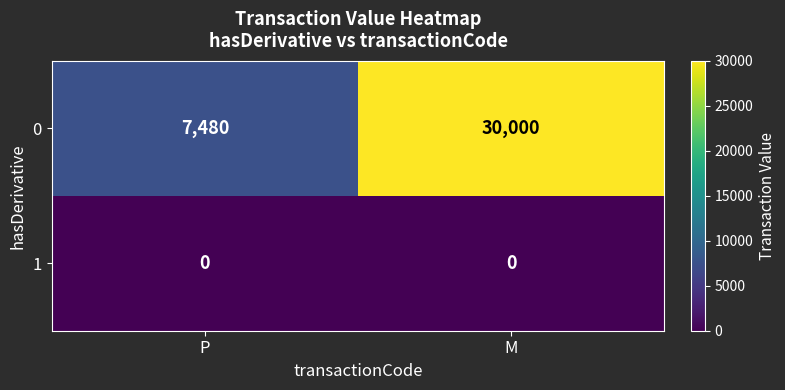

Reading right to left, what are all the values shown in this chart?

0: M=30000	P=7480
1: M=0	P=0